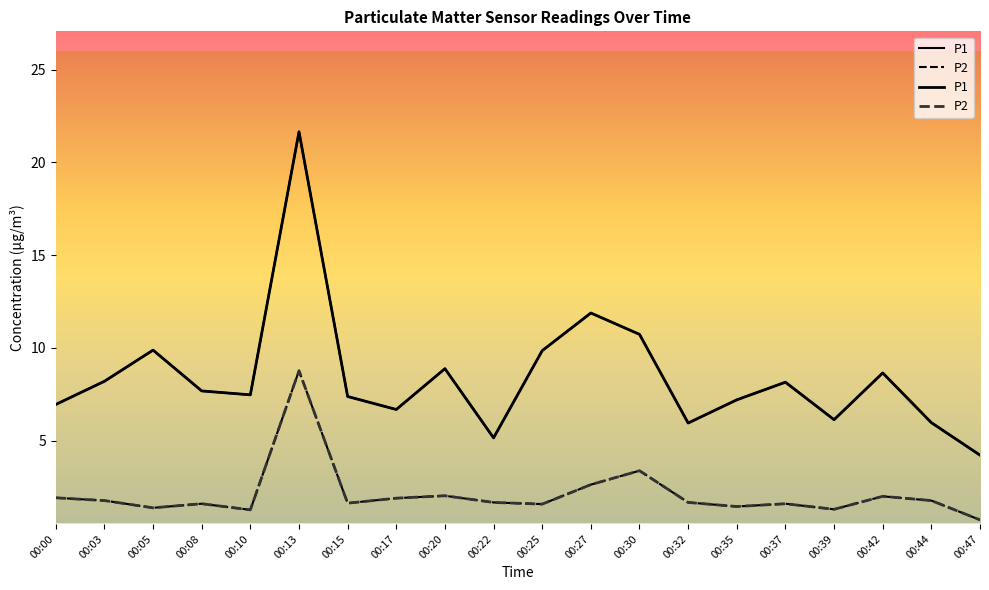

Where is P2 nearest to the value 4?

00:30